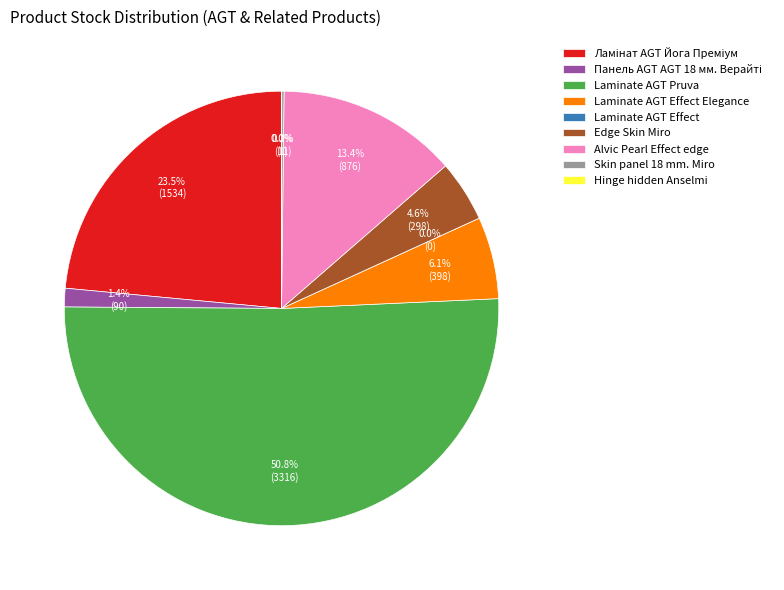

To the nearest percent, what is the difference between the Hinge hidden Anselmi and Laminate AGT Pruva slice percentages?

51%